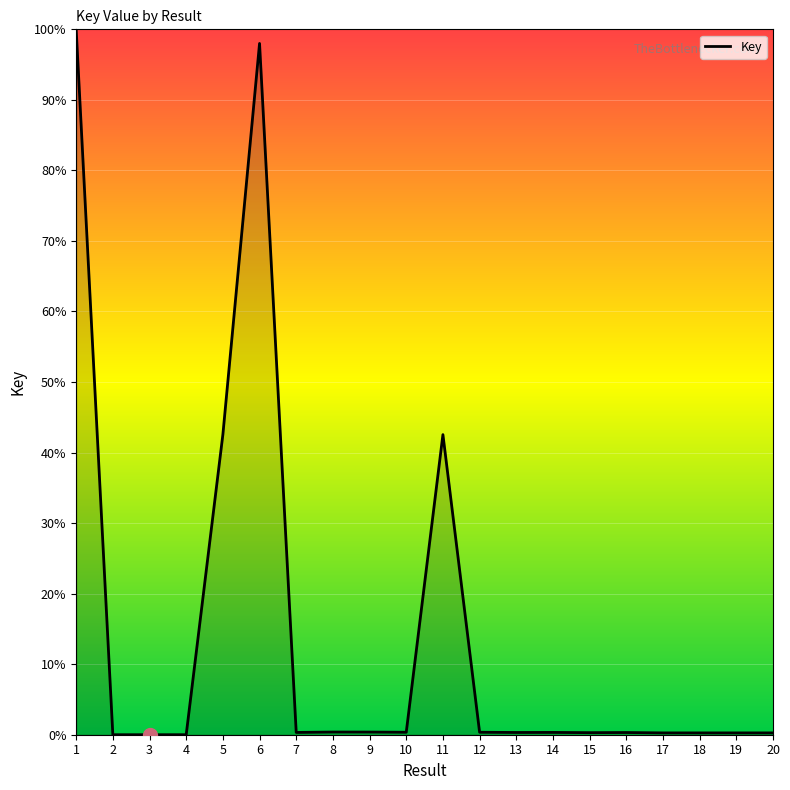

Is it true that the value at 8 is 0.4?

True